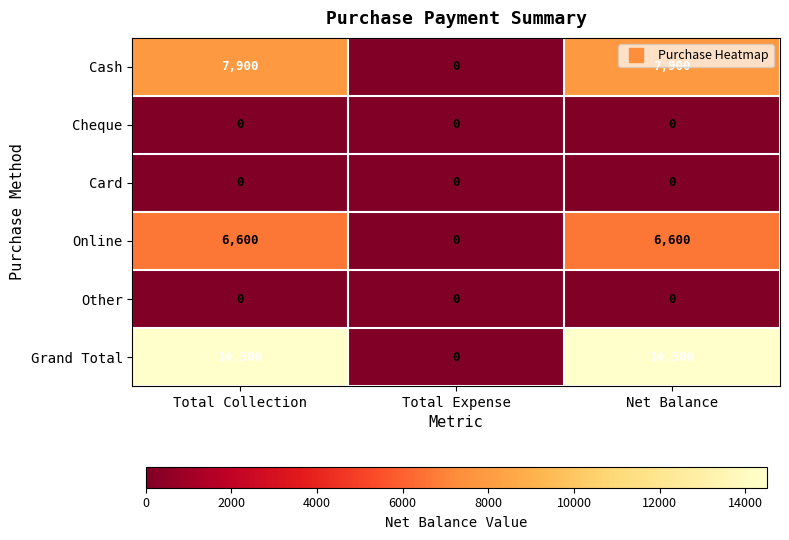

What is the total value across all series at Total Collection?

29000